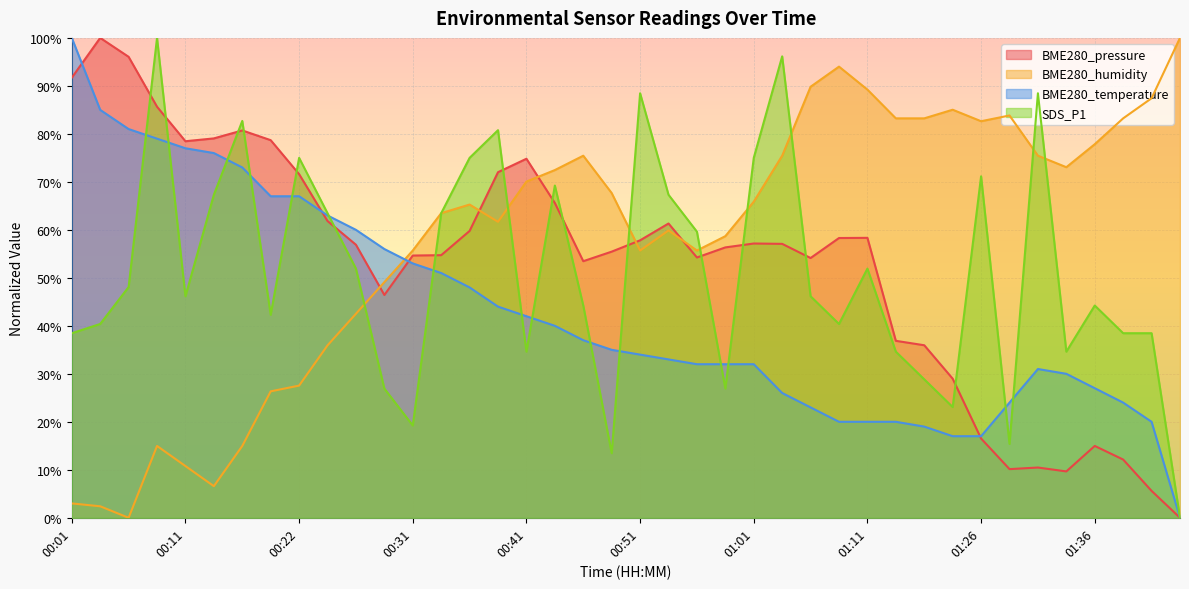

What is the label of the 3rd point from the left?

00:06